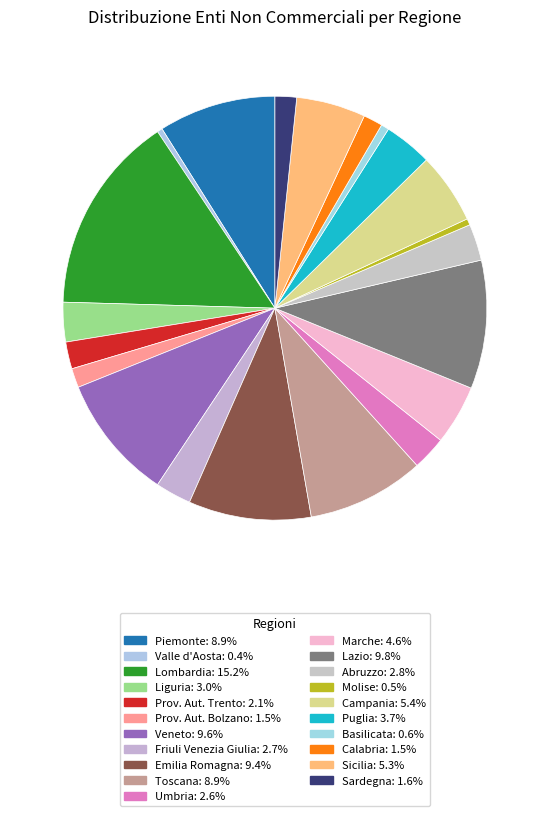

True or false: Marche accounts for 1% of the total.

False